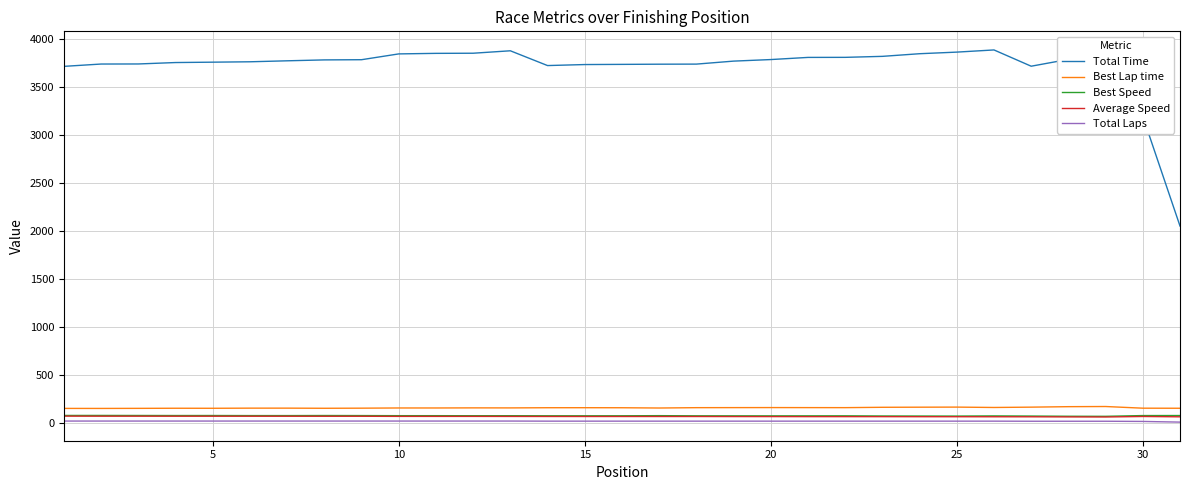

What are all the series names shown in the legend?

Total Time, Best Lap time, Best Speed, Average Speed, Total Laps